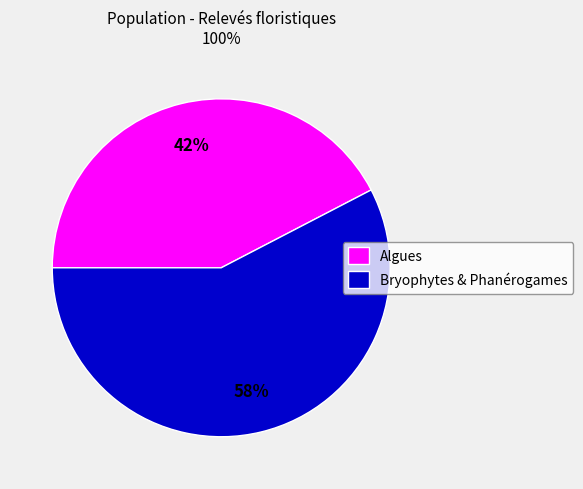

To the nearest percent, what is the average slice percentage?

50%